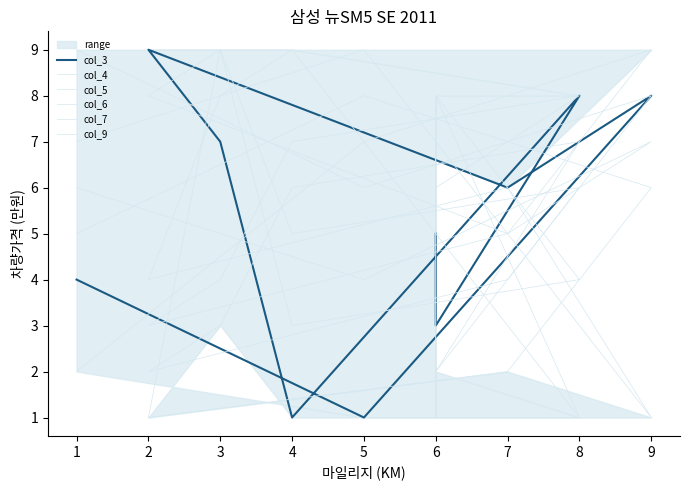

Which series changed the most between 9 and 6?

col_7